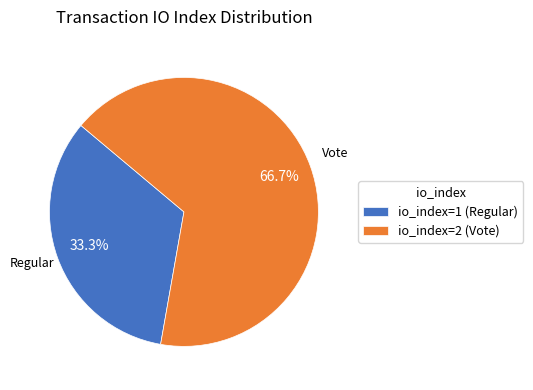

Which has a higher value, io_index=2 (Vote) or io_index=1 (Regular)?

io_index=2 (Vote)